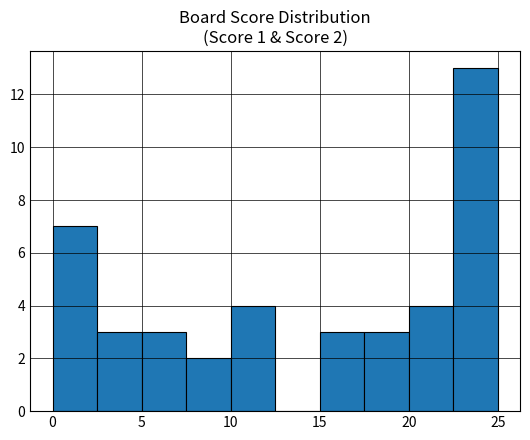

Over which range of the x-axis is the bar tallest?

22.5 to 25.0